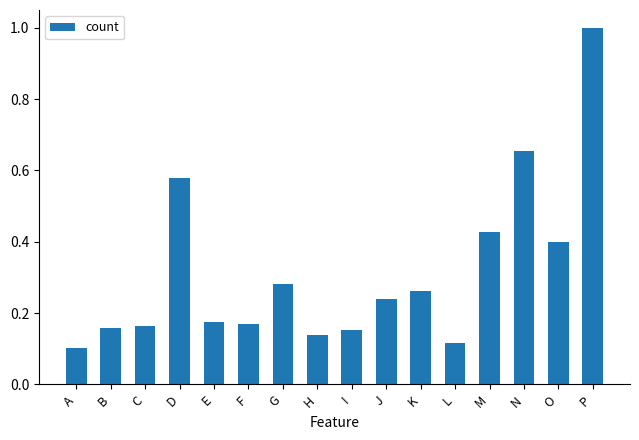

Where is the data nearest to the value 0?

A